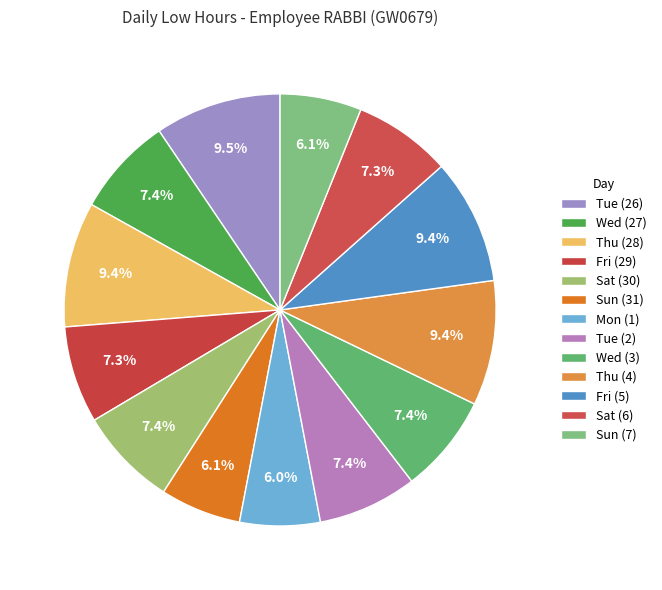

To the nearest percent, what is the difference between the largest and smallest slice percentages?

3%